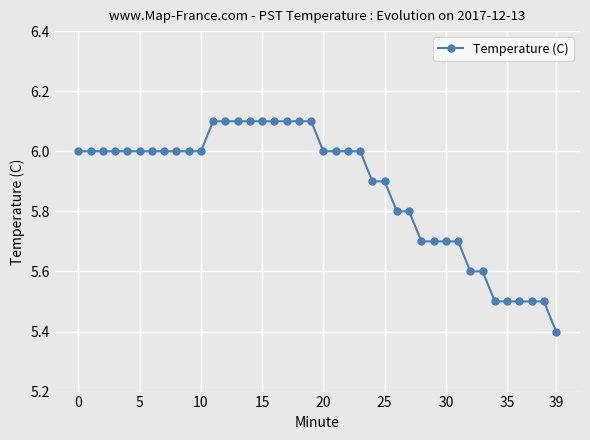

What is the value of the 11th point from the left?

6.0